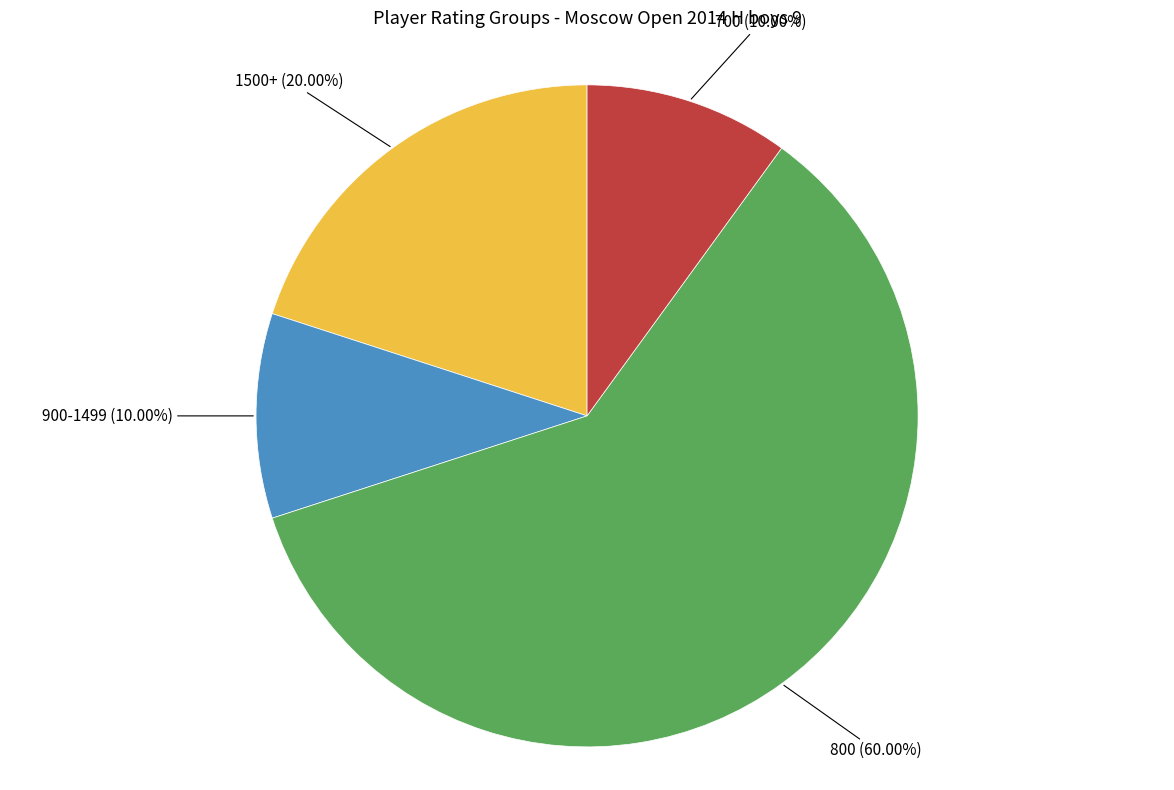

Is there any slice that represents more than half of the pie?

Yes